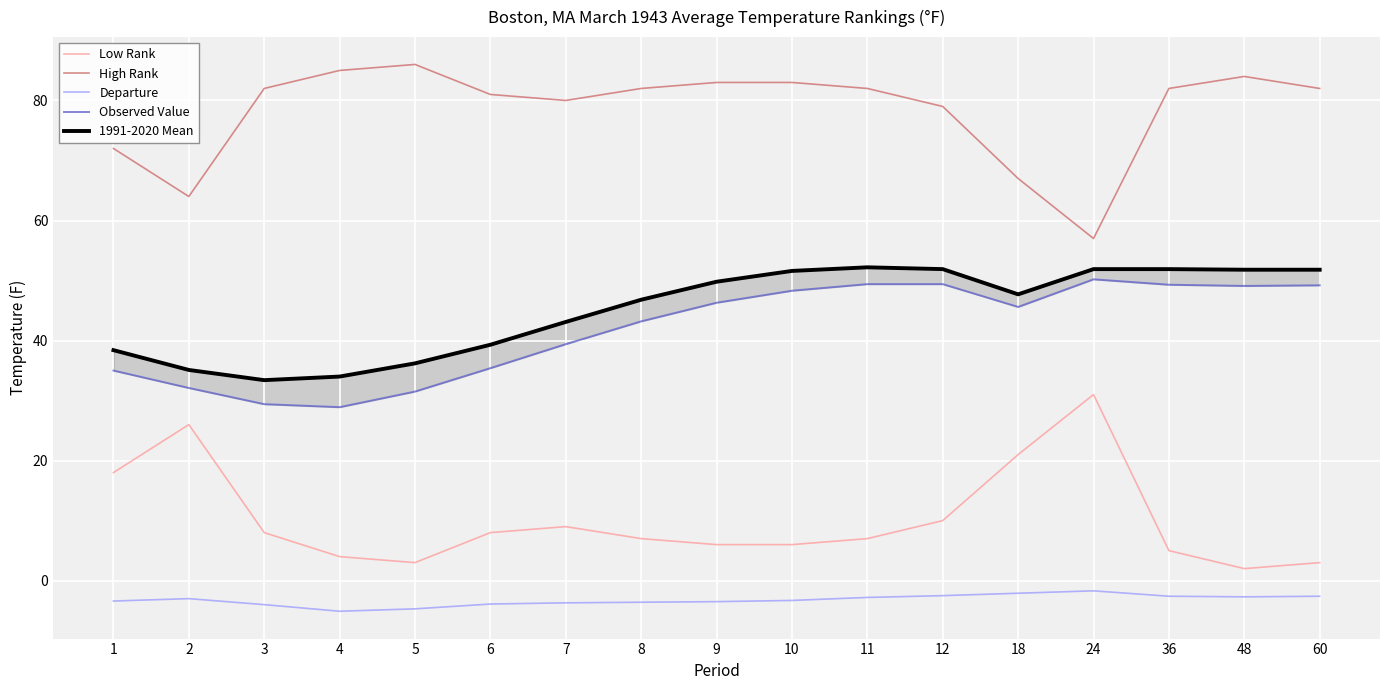

Which series changed the most between 1 and 9?

Low Rank